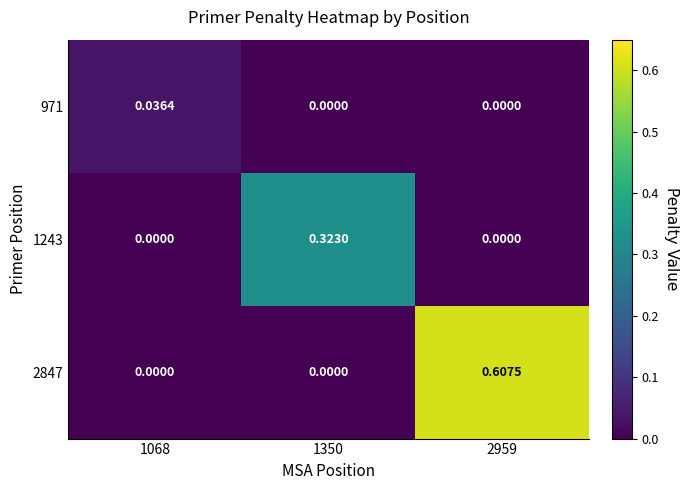

How many data points does each series have?

3